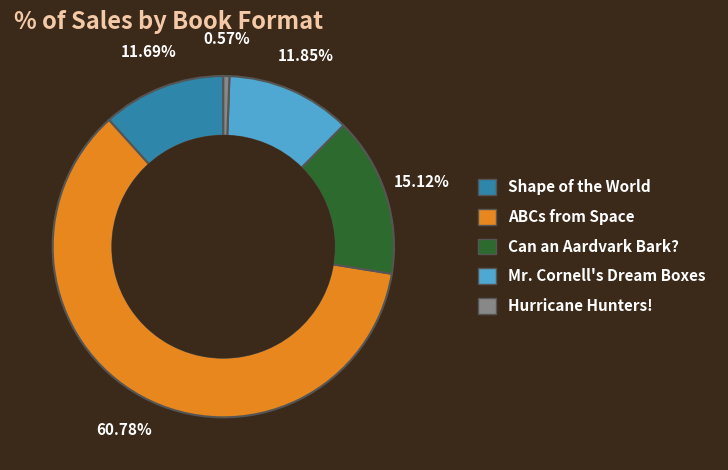

Is there a majority slice in this chart?

Yes